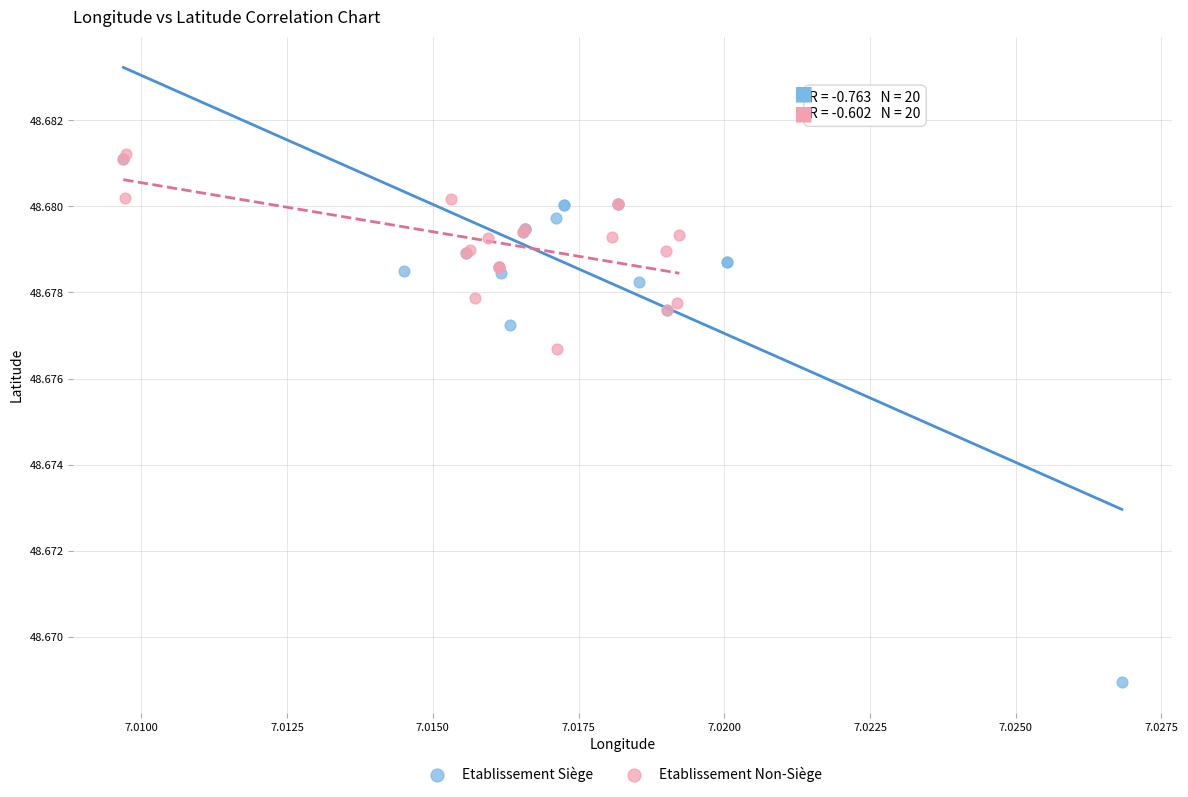

Which series has the widest spread of Y values?

Etablissement Siège